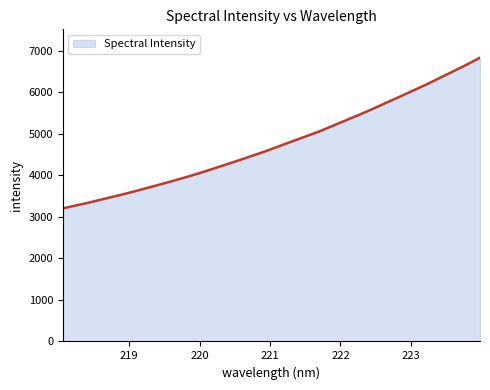

What is the sum of all values?

152777.4